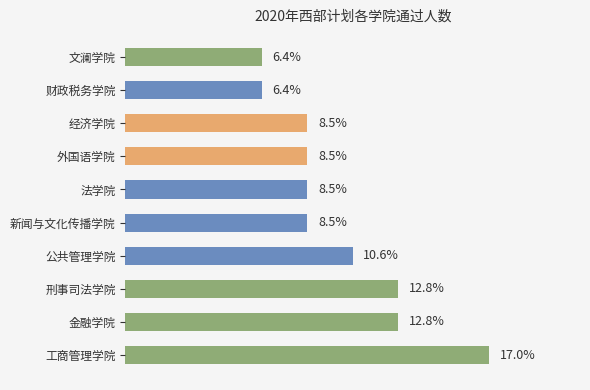

Where is the data nearest to the value 11?

公共管理学院